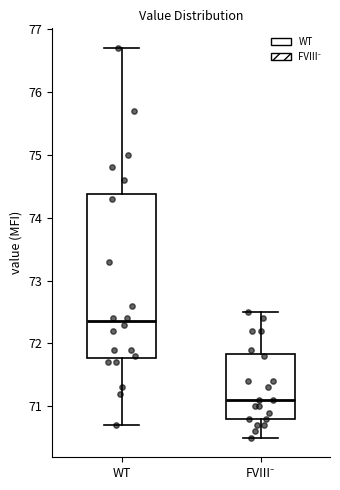

Reading left to right, read every box against the y-axis: the position of its median line, the range the box covers, and the ends of its whiskers. The values are not printed on the chart, so give them approximately, as read against the axis.

WT: median 72.4, box 71.8 to 74.4, whiskers 70.7 to 76.7
FVIII⁻: median 71.1, box 70.8 to 71.8, whiskers 70.5 to 72.5